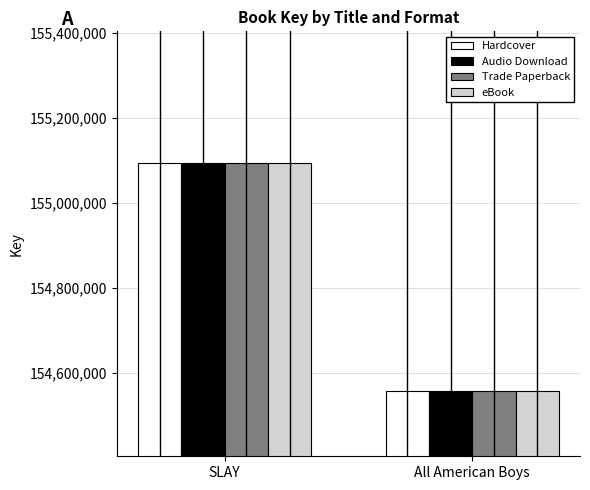

What is the difference between the eBook values at SLAY and All American Boys?

535925